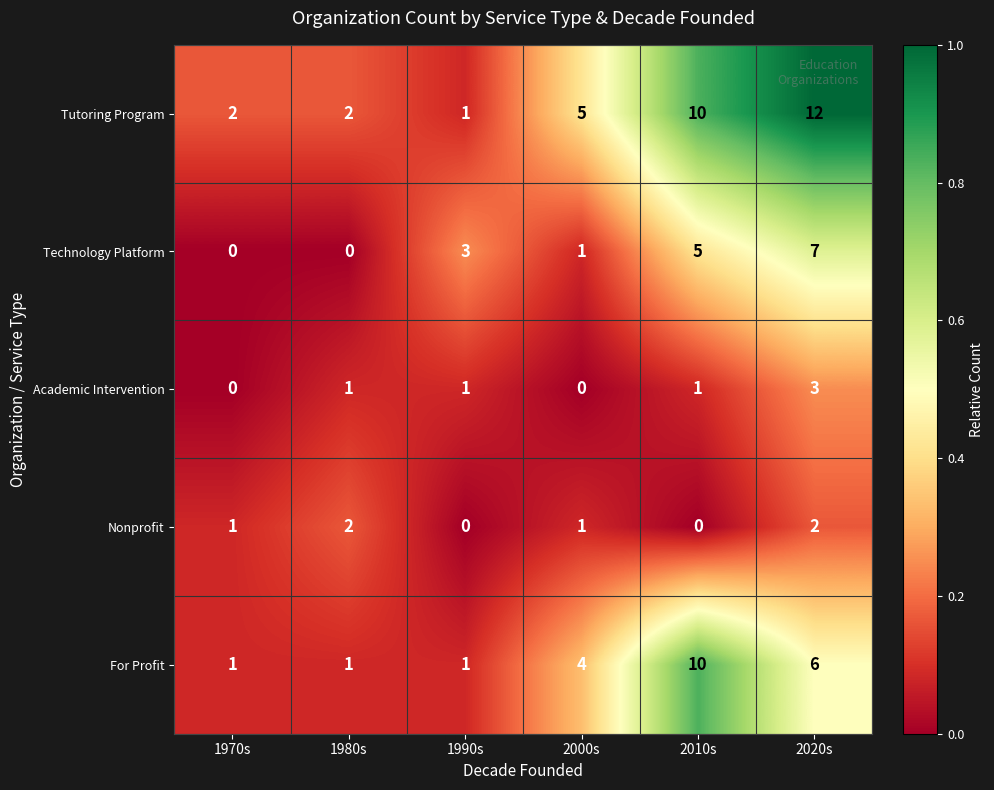

Count the number of data series in this chart.

5